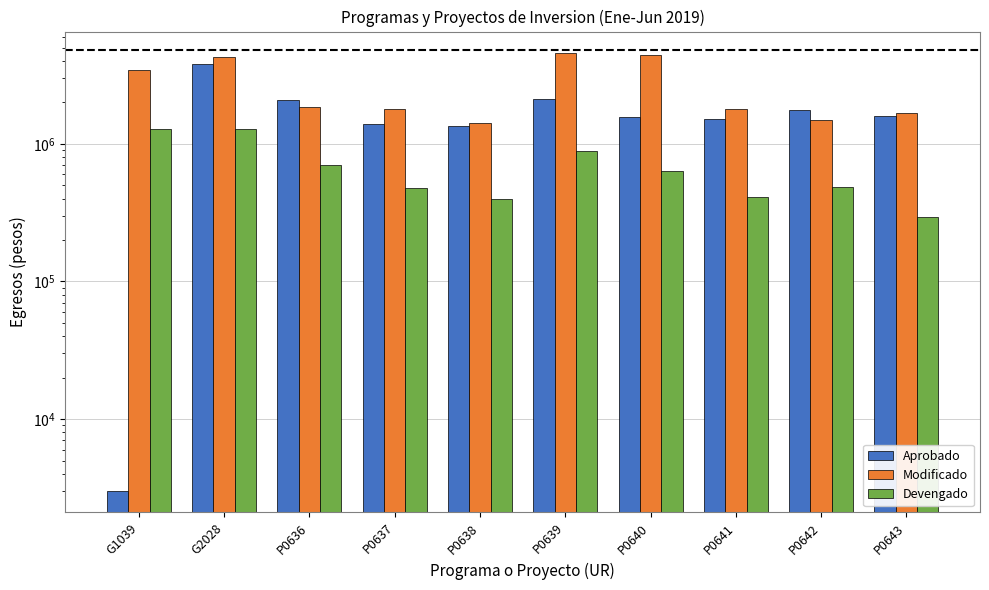

Where does the Aprobado series first go above 1596053?

G2028